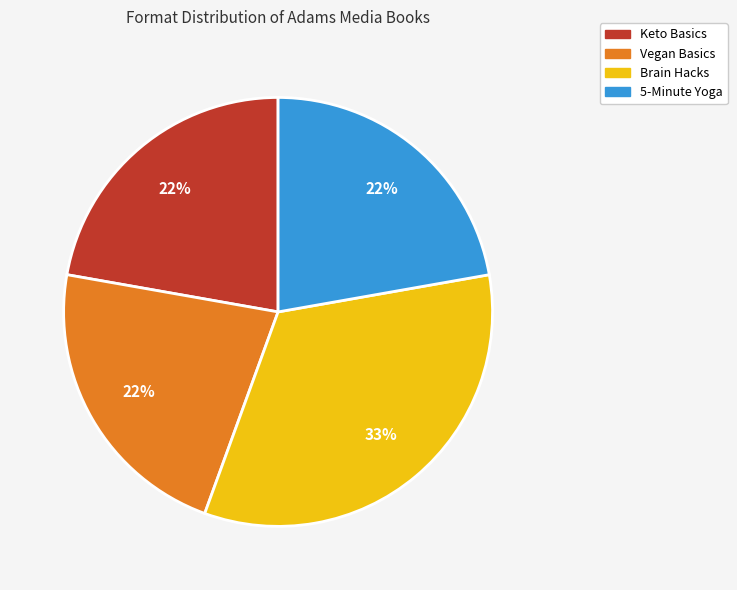

What is the ratio of the value at Brain Hacks to the value at Vegan Basics?

1.5